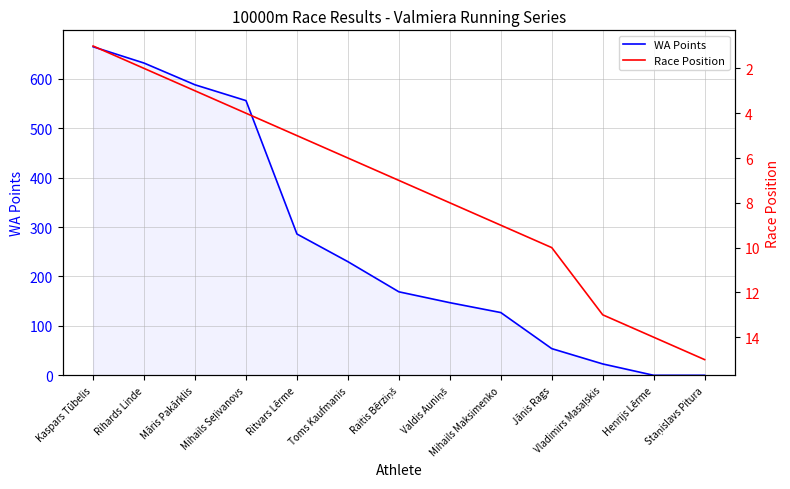

List the labels in order of Race Position value, largest first.

Staņislavs Pitura, Henrijs Lērme, Vladimirs Masaļskis, Jānis Rags, Mihails Maksimenko, Valdis Auniņš, Raitis Bērziņš, Toms Kaufmanis, Ritvars Lērme, Mihails Seļivanovs, Māris Pakārklis, Rihards Linde, Kaspars Tūbelis